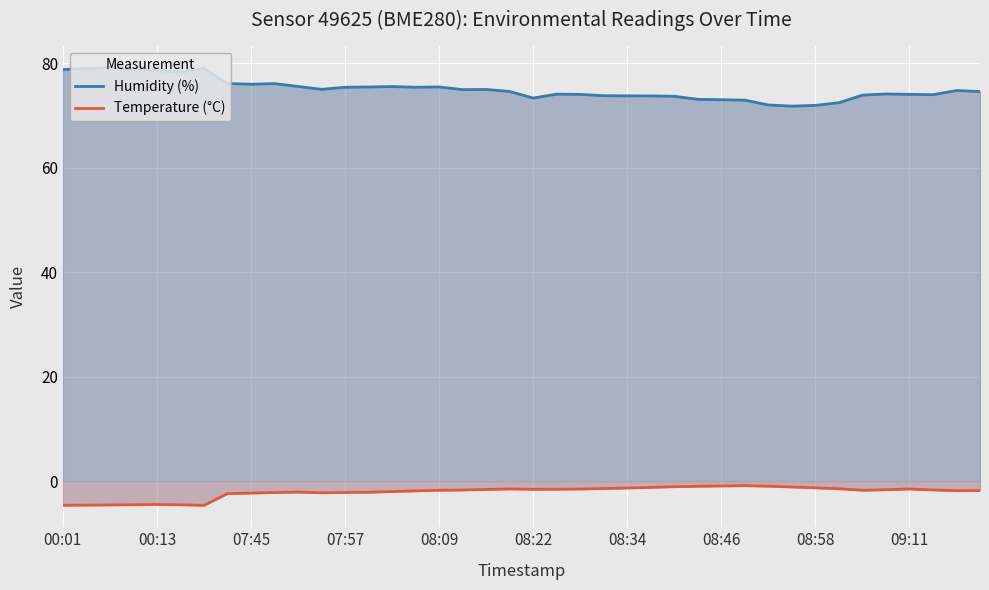

What is the difference between the maximum and minimum values in the Humidity (%) series?

7.4